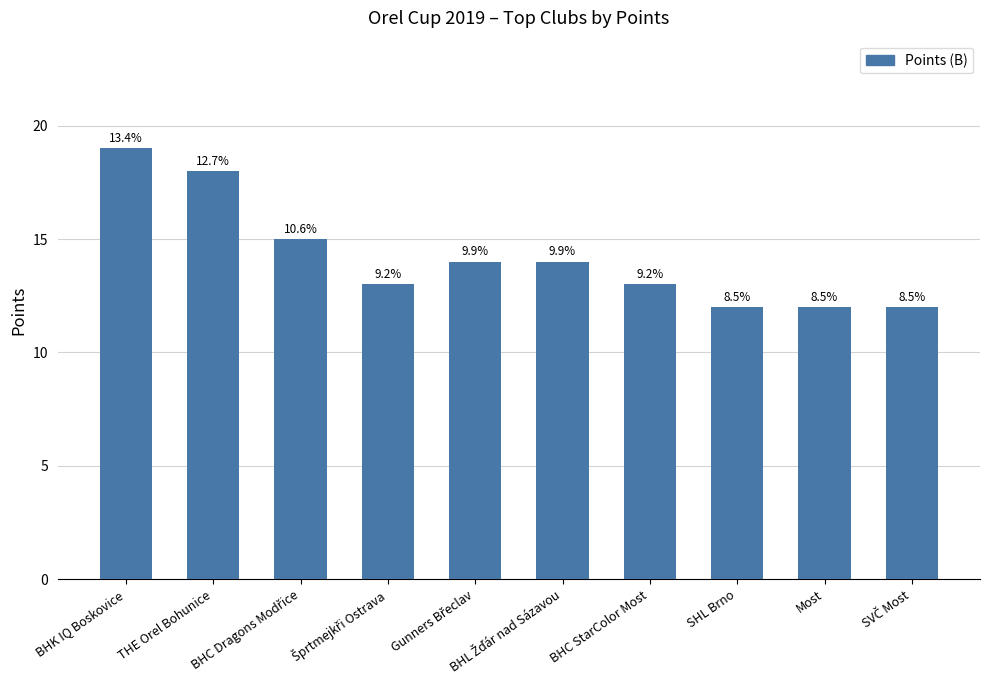

How many bars are there in total?

10